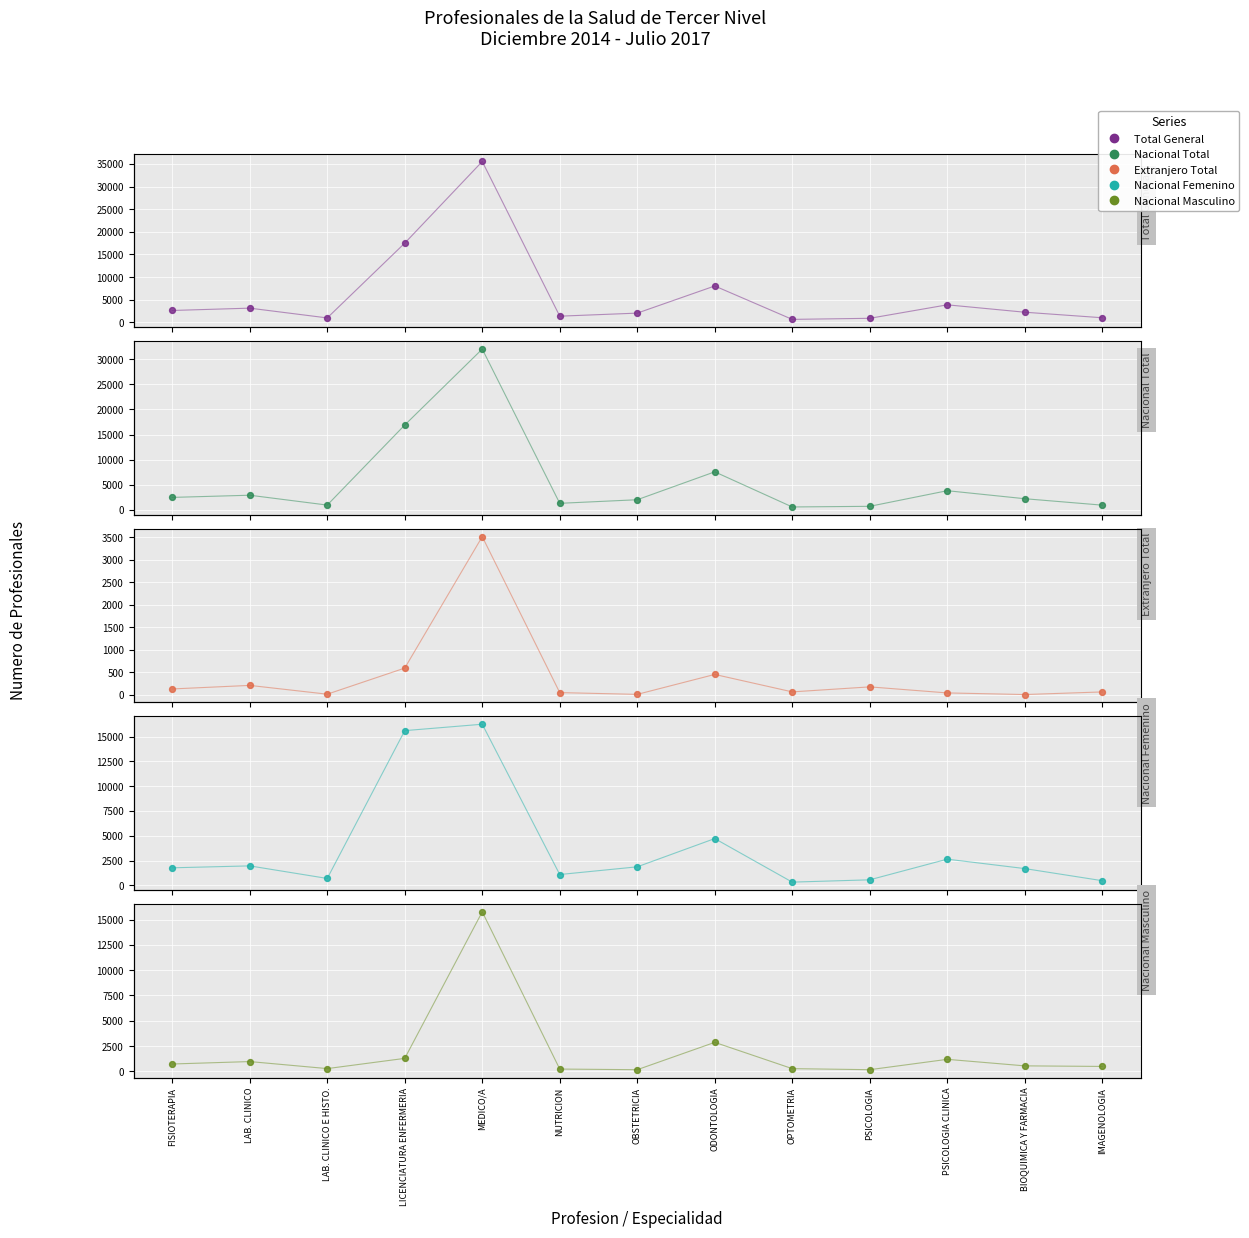

What is the total value across all series at PSICOLOGIA?

2530